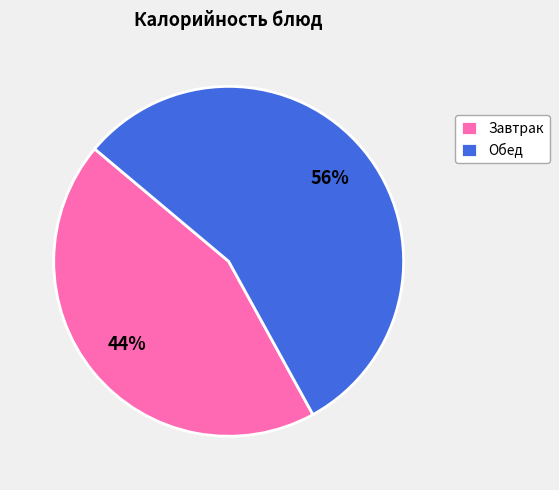

How many slices are in this pie chart?

2